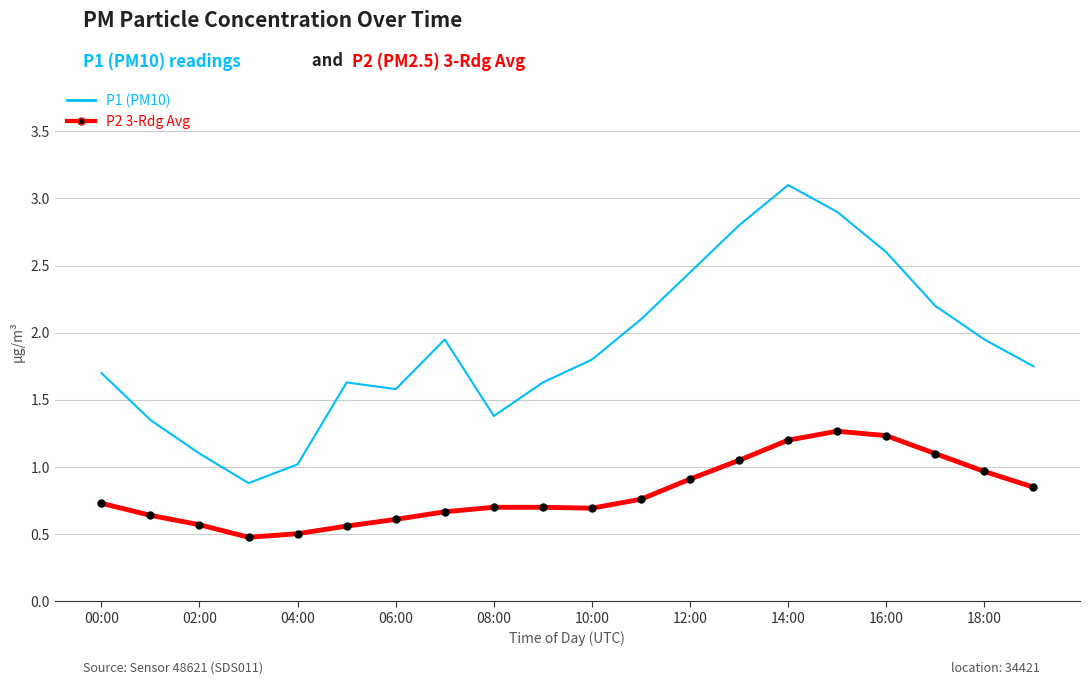

What is the greatest value displayed?

3.1